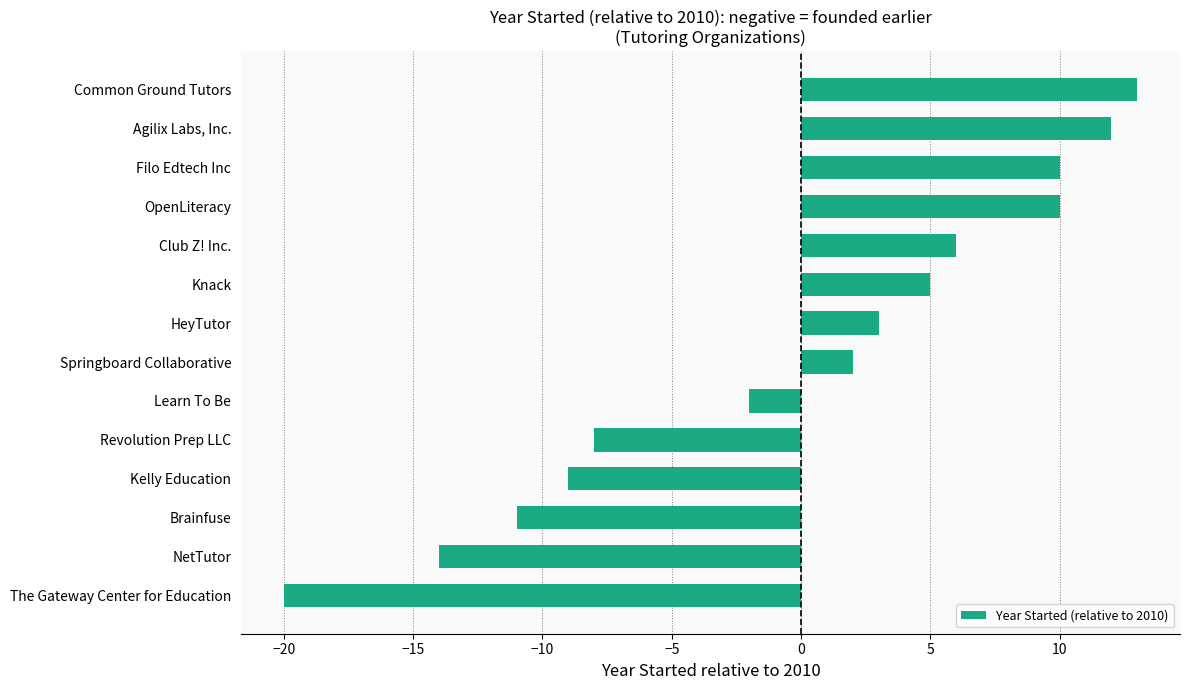

How many data points does each series have?

14